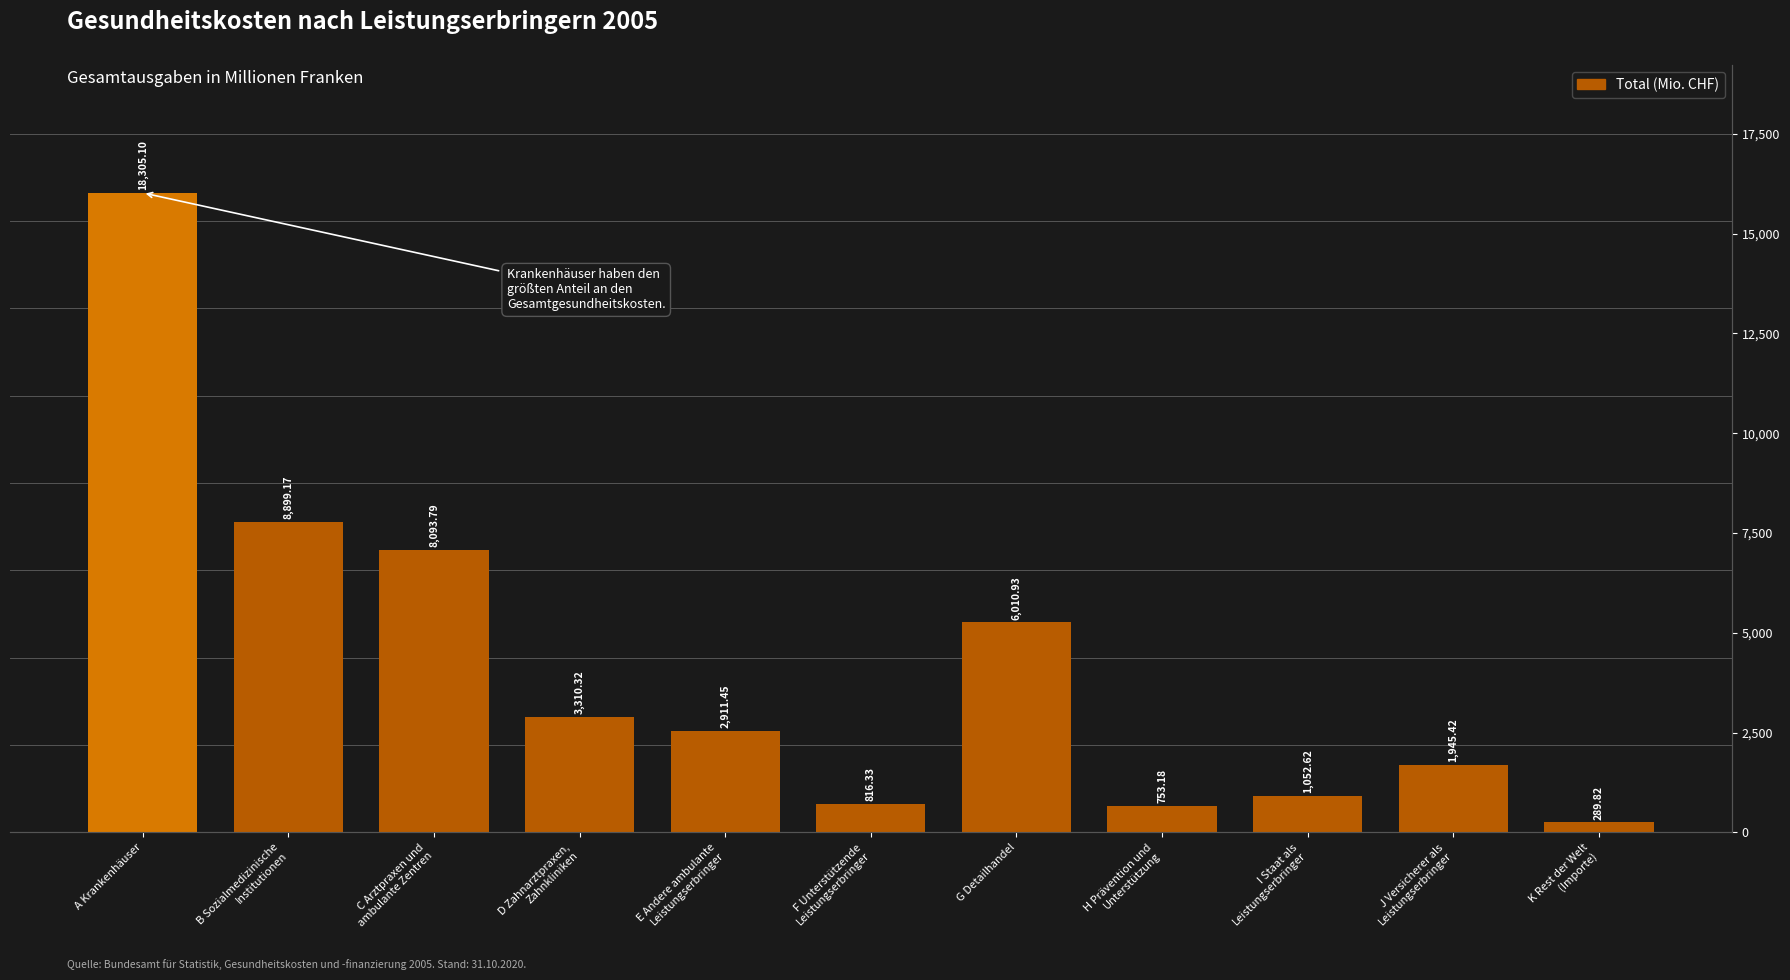

What is the ratio of the value at A Krankenhäuser to the value at B Sozialmedizinische
Institutionen?

2.1